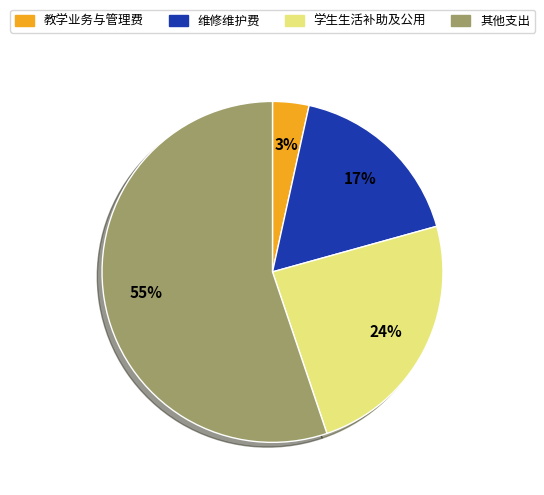

To the nearest percent, what is the average slice percentage?

25%